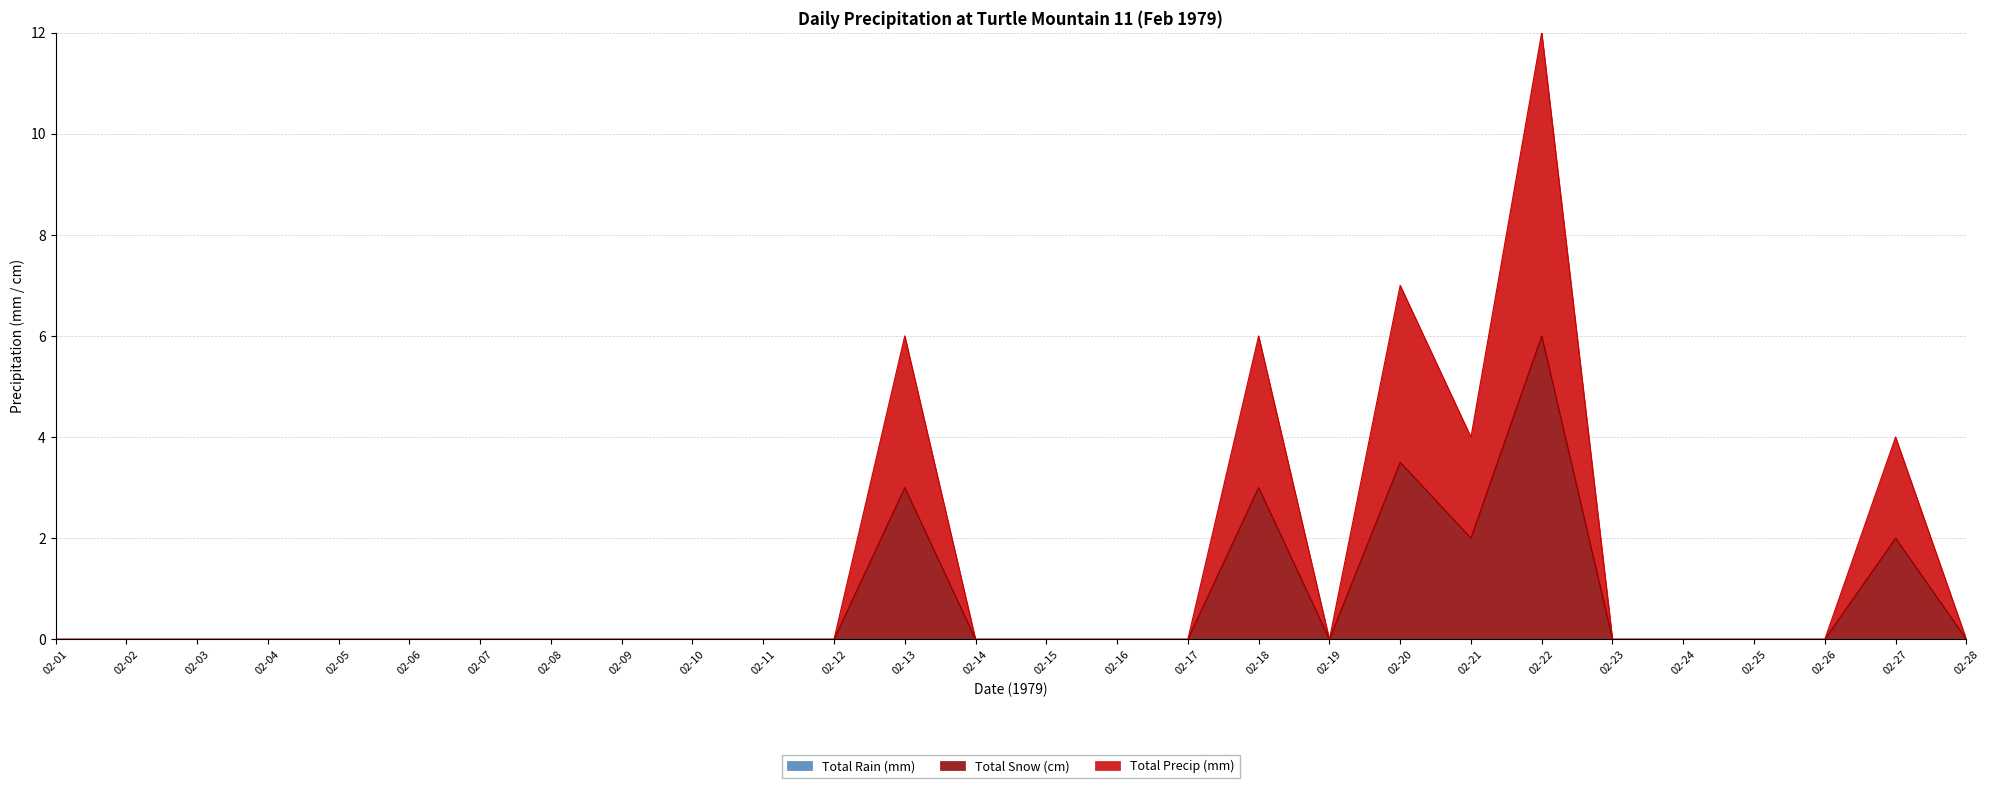

Count the Total Snow (cm) values in the range 0 to 1.

22